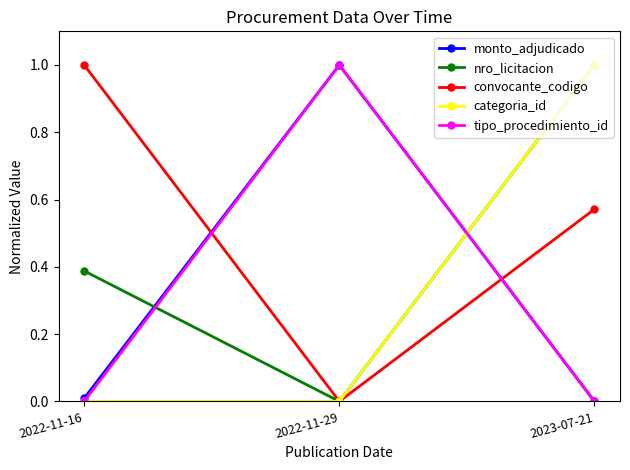

What position from the right is 2023-07-21?

1